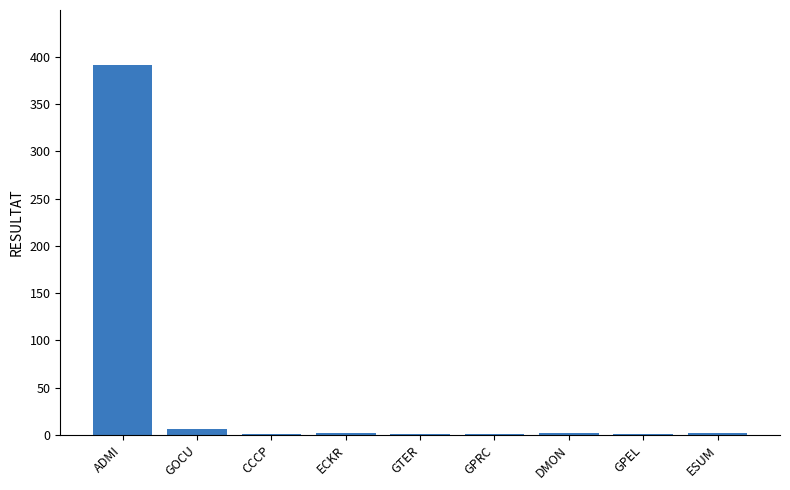

Which has a higher value, GPRC or ADMI?

ADMI